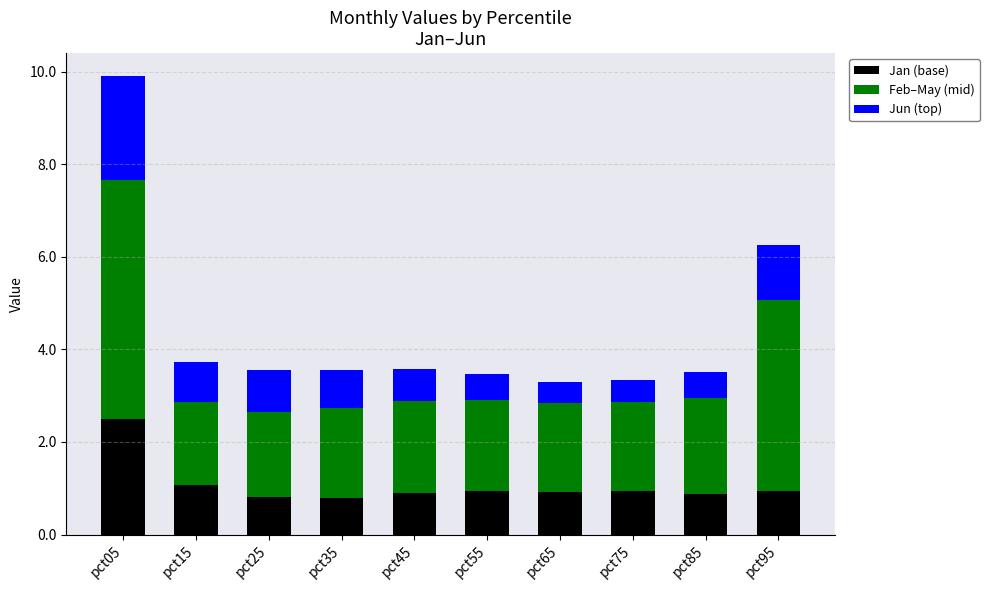

Reading right to left, what are the values for Jan (base)?

pct95=0.9	pct85=0.9	pct75=0.9	pct65=0.9	pct55=0.9	pct45=0.9	pct35=0.8	pct25=0.8	pct15=1.1	pct05=2.5